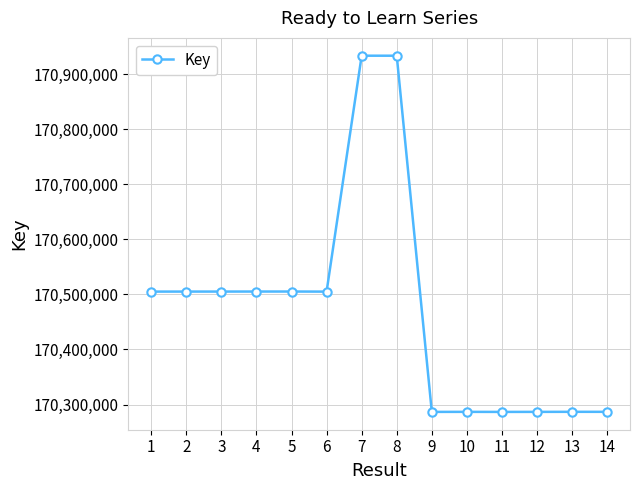

Where is the data nearest to the value 170610256?

5